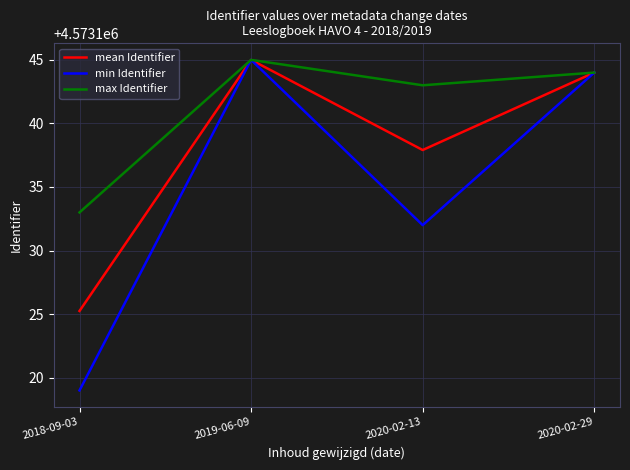

Which series changed the most between 2018-09-03 and 2019-06-09?

min Identifier